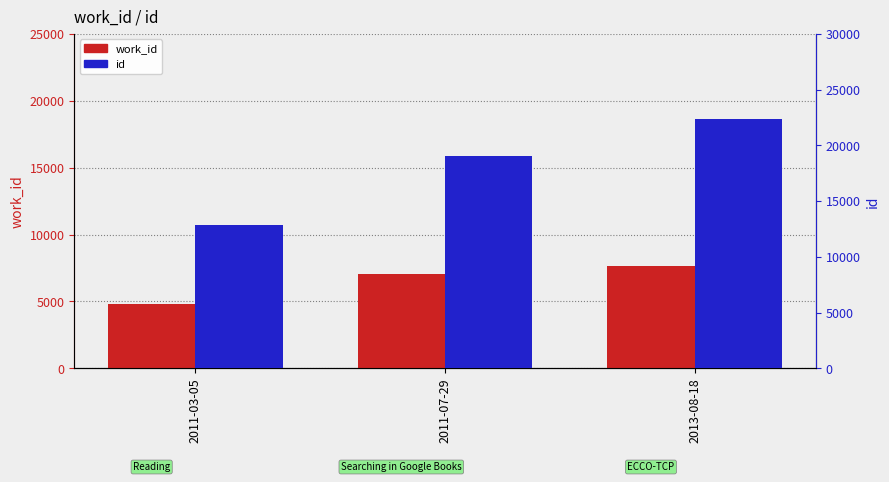

How many bars are there in each group?

2